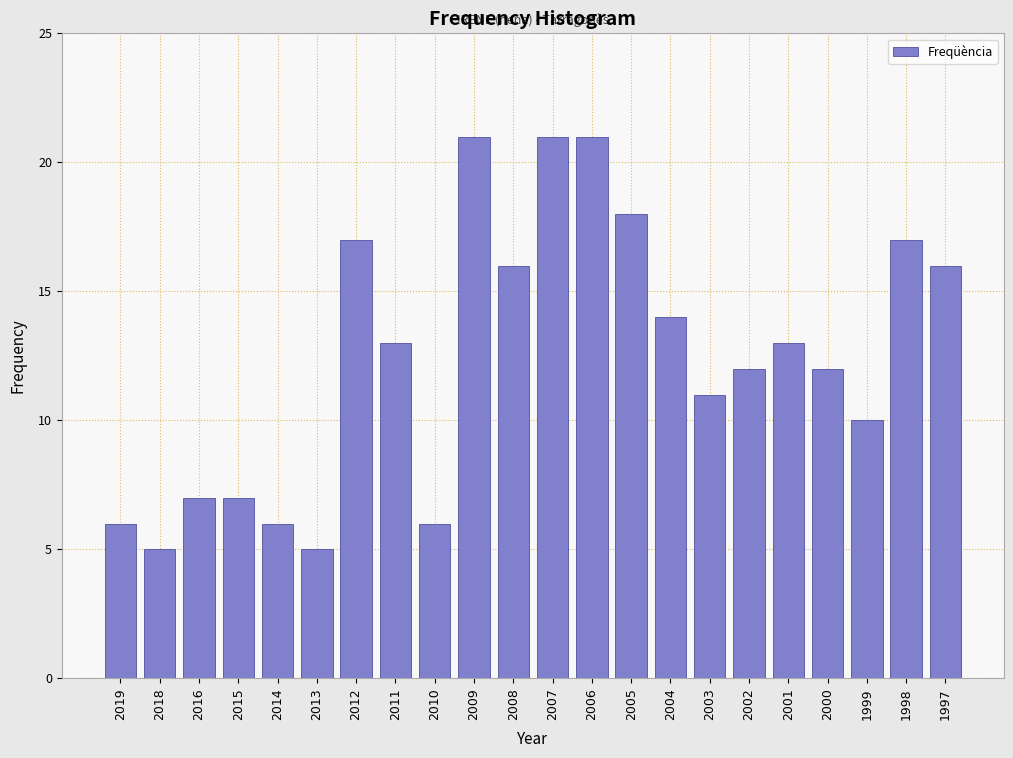

Reading right to left, transcribe all the data shown in this chart.

1997=16	1998=17	1999=10	2000=12	2001=13	2002=12	2003=11	2004=14	2005=18	2006=21	2007=21	2008=16	2009=21	2010=6	2011=13	2012=17	2013=5	2014=6	2015=7	2016=7	2018=5	2019=6